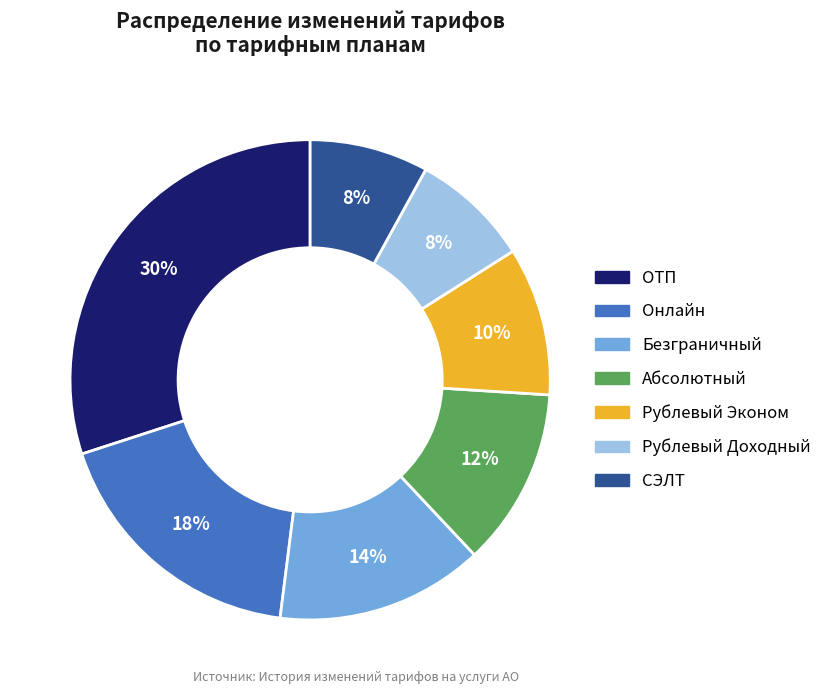

Is the sum of СЭЛТ and Безграничный greater than half?

No